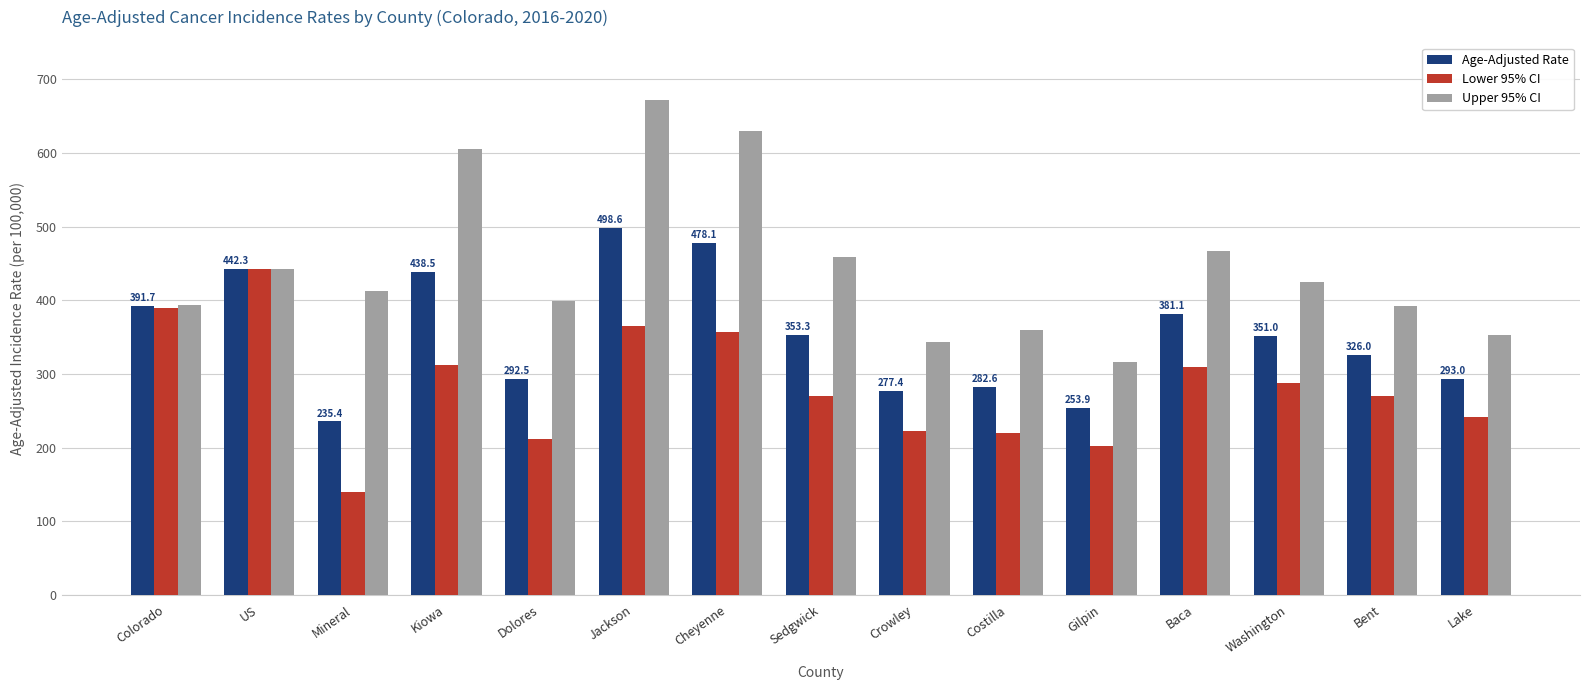

How many bars are there in each group?

3